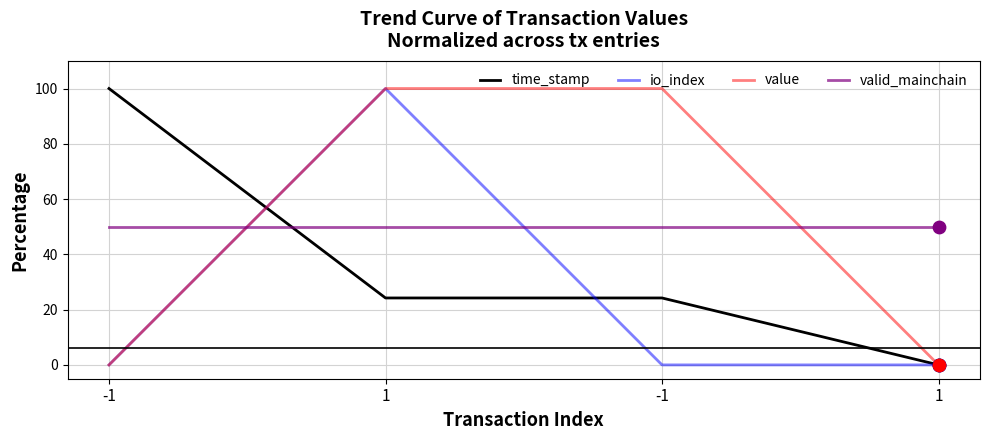

At how many categories does at least one series exceed 8?

4